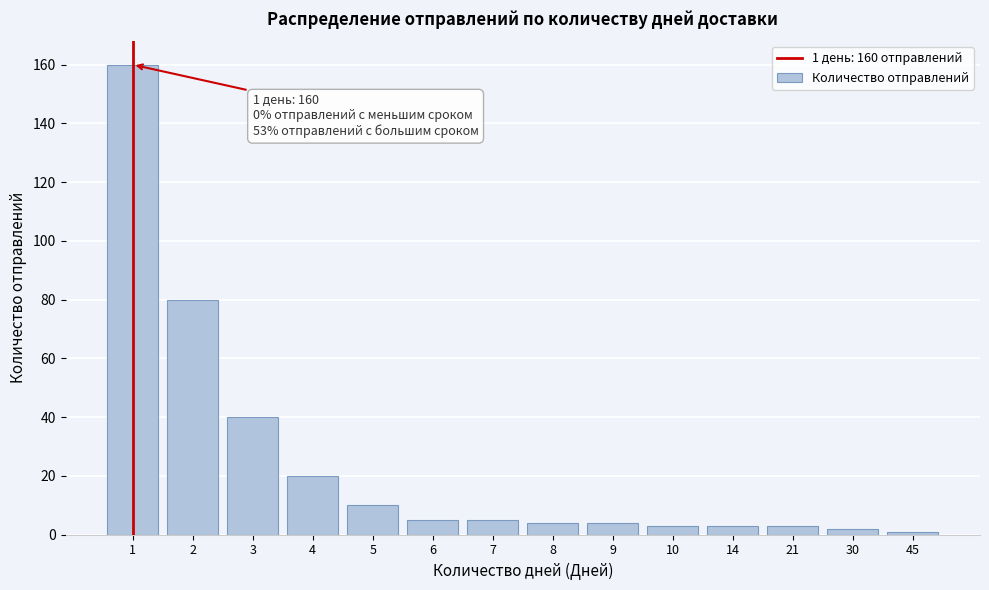

Reading left to right, what are all the values shown in this chart?

160	80	40	20	10	5	5	4	4	3	3	3	2	1